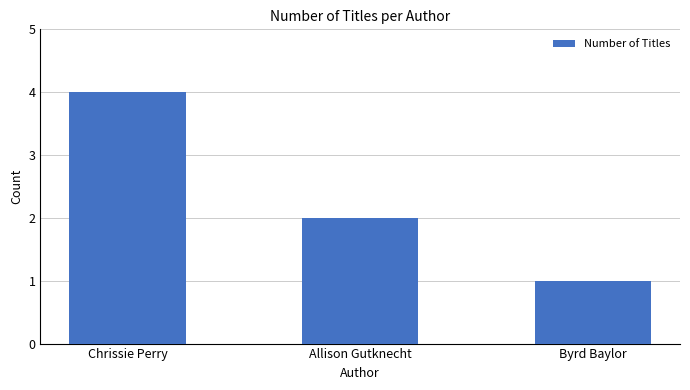

What is the ratio of the value at Chrissie Perry to the value at Byrd Baylor?

4.0